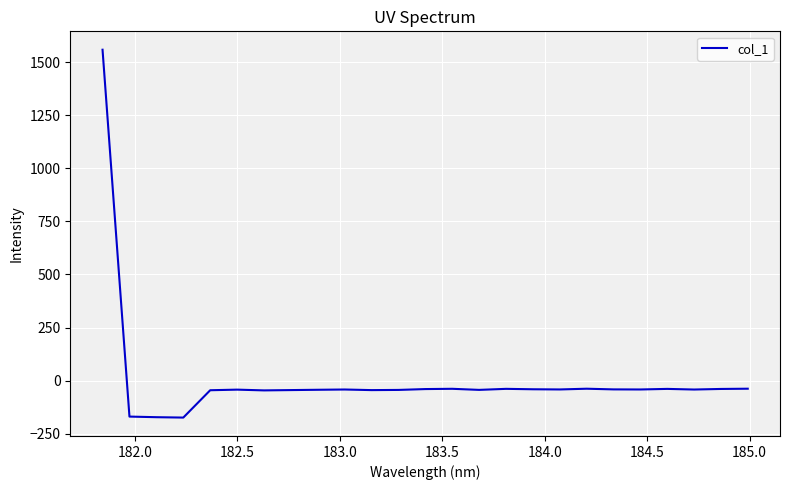

What is the greatest value displayed?

1558.8